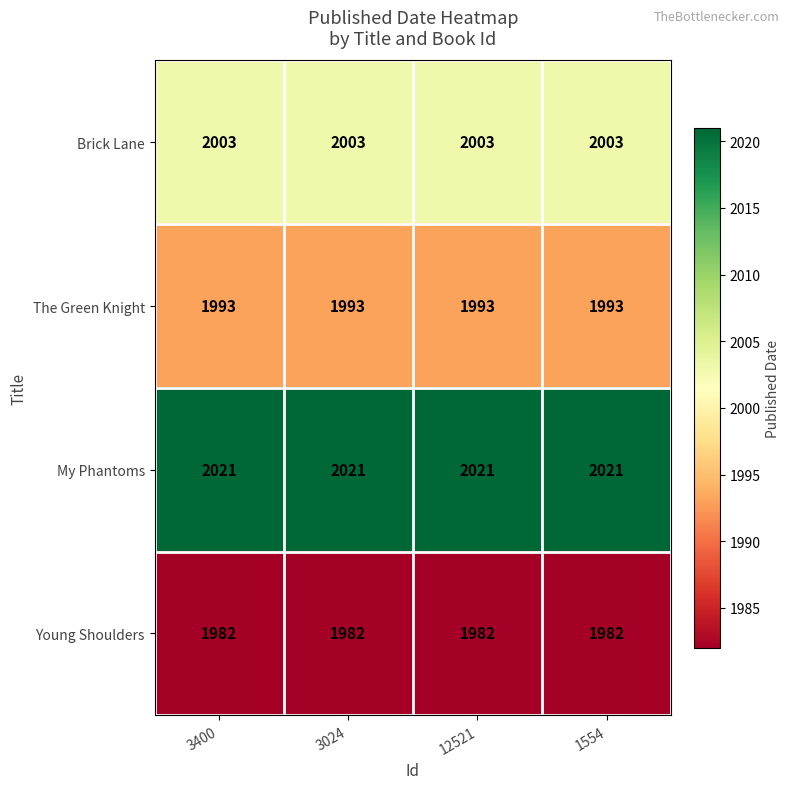

Read the My Phantoms value at 1554.

2021